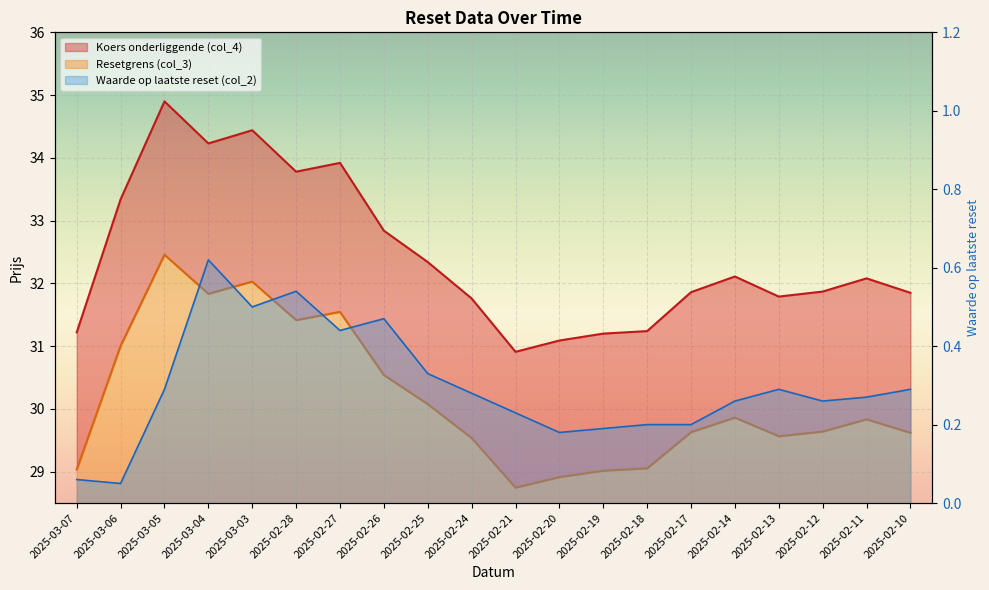

Which series has the largest total across all categories?

Koers onderliggende (col_4)